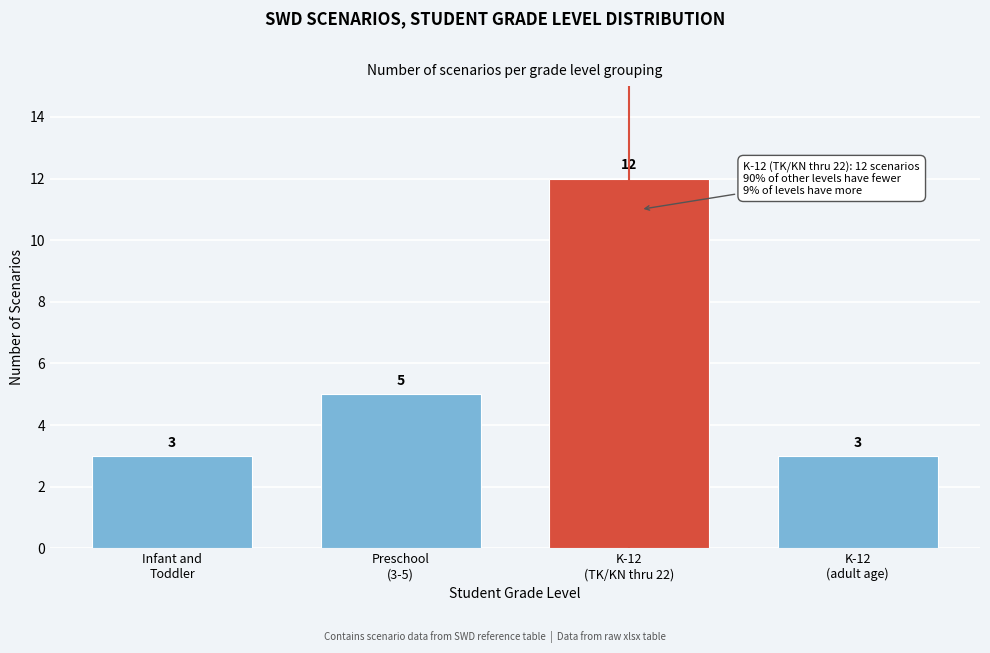

Reading left to right, extract all data points from this chart.

3	5	12	3